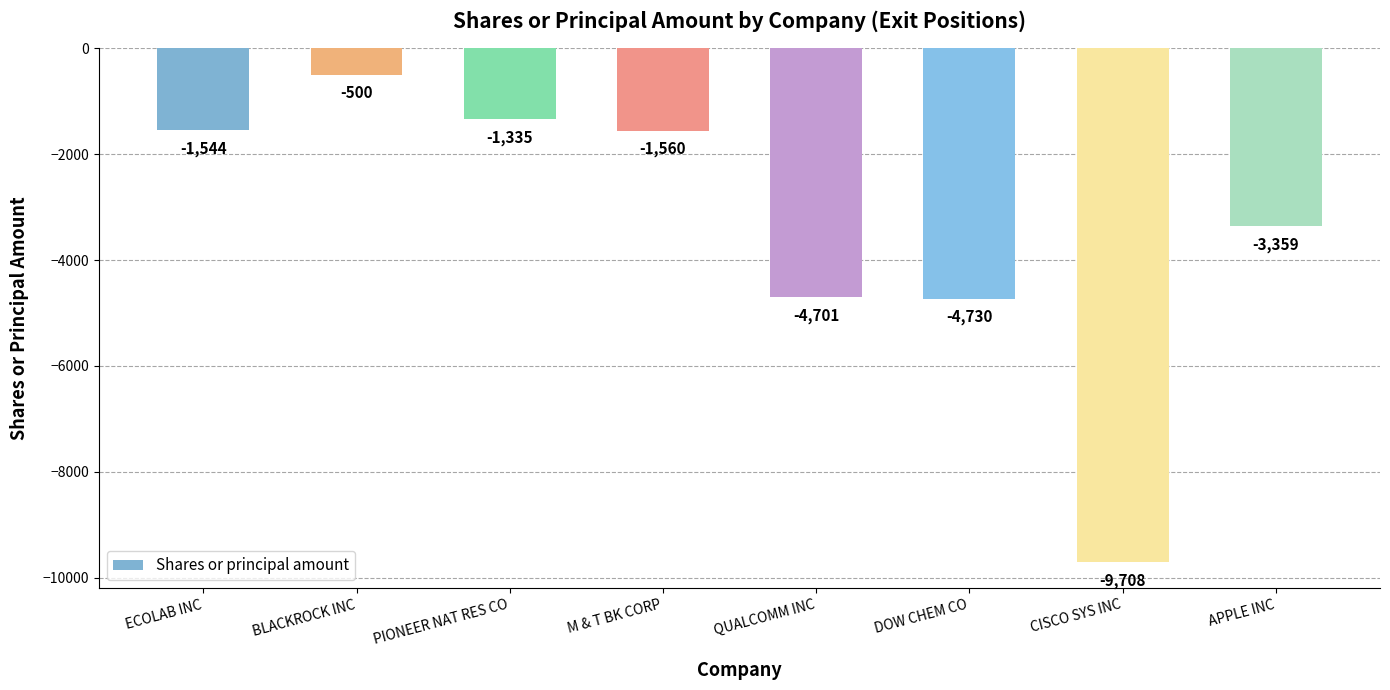

What is the minimum value shown in the chart?

-9708